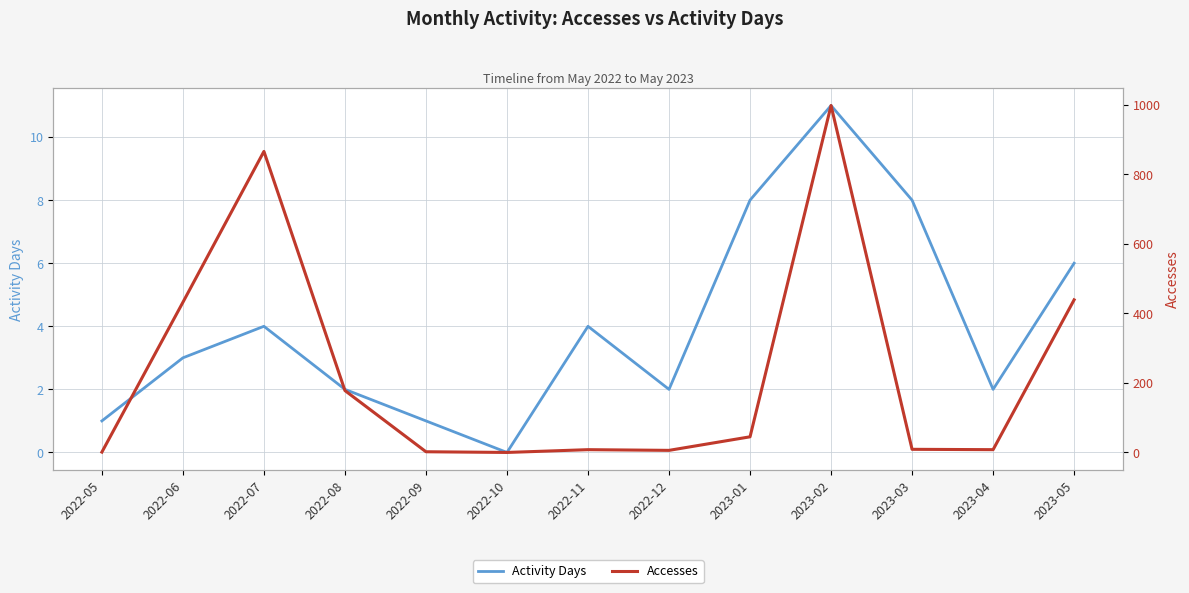

At which category is the sum across all series the highest?

2023-02